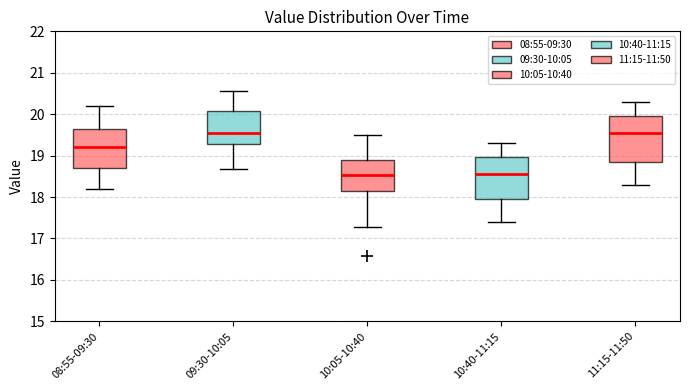

Reading left to right, transcribe this box plot: for each box, give where its median line is, the range the box spans, and where its two whiskers end, as read against the y-axis. The values are not printed on the chart, so give them approximately, as read against the axis.

08:55-09:30: median 19.2, box 18.7 to 19.6, whiskers 18.2 to 20.2
09:30-10:05: median 19.6, box 19.3 to 20.1, whiskers 18.7 to 20.6
10:05-10:40: median 18.5, box 18.1 to 18.9, whiskers 17.3 to 19.5
10:40-11:15: median 18.6, box 18.0 to 19.0, whiskers 17.4 to 19.3
11:15-11:50: median 19.6, box 18.9 to 20.0, whiskers 18.3 to 20.3